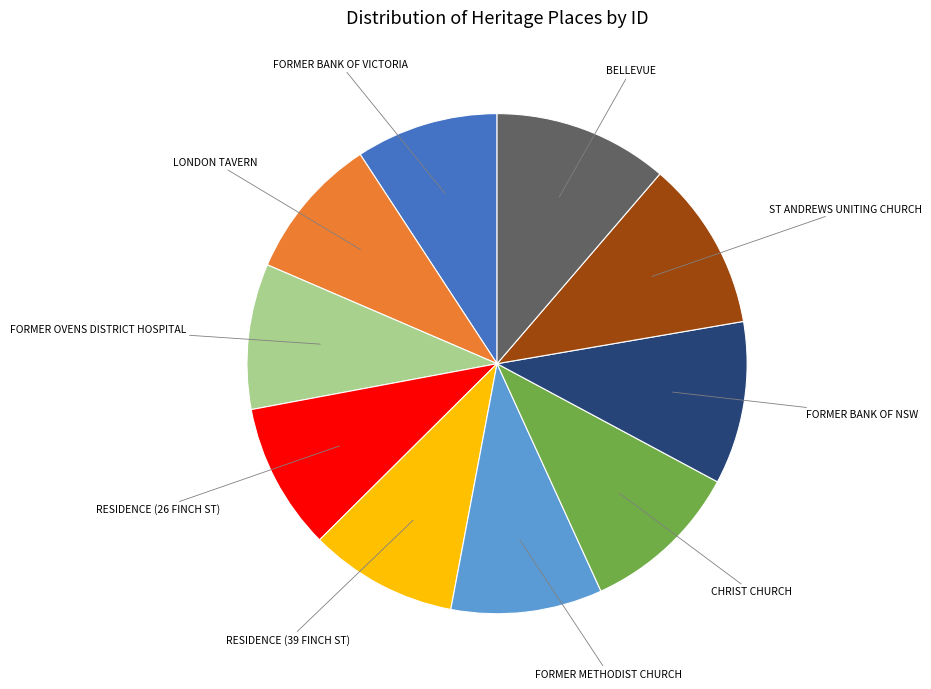

How many segments does this pie chart have?

10